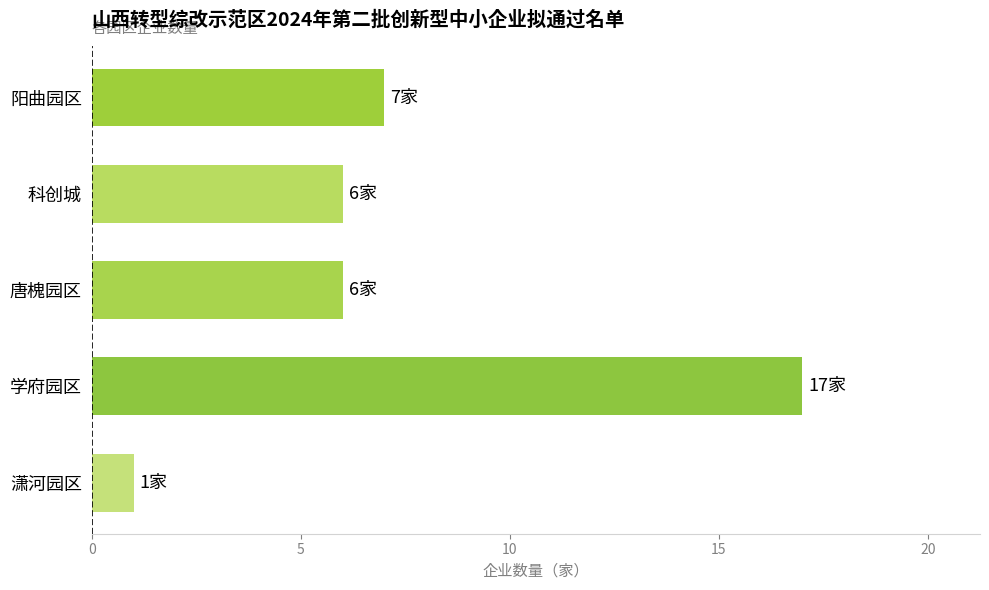

Is it true that the value at 潇河园区 is 1?

True